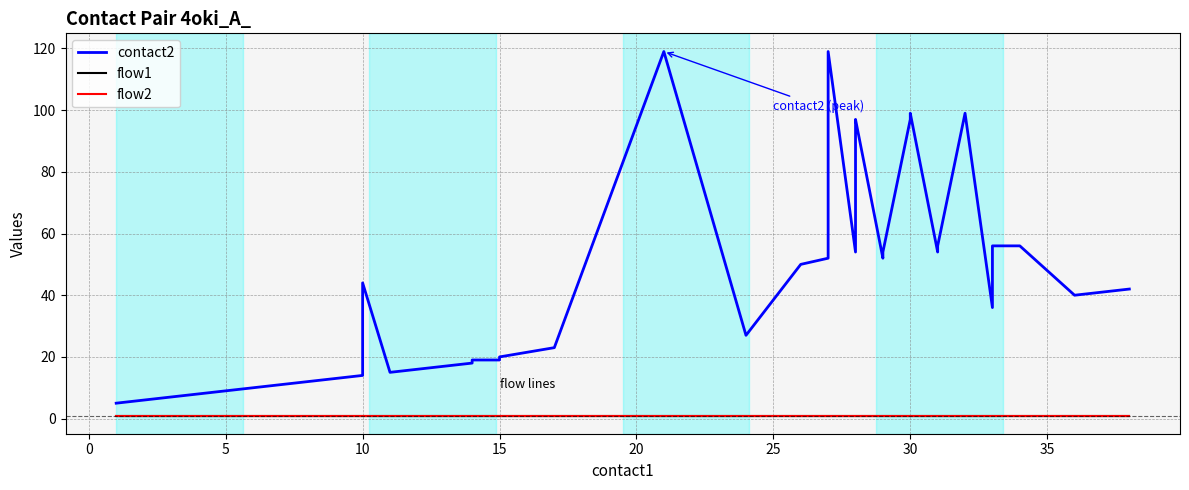

True or false: flow2 has a value of 1 at 10.

True